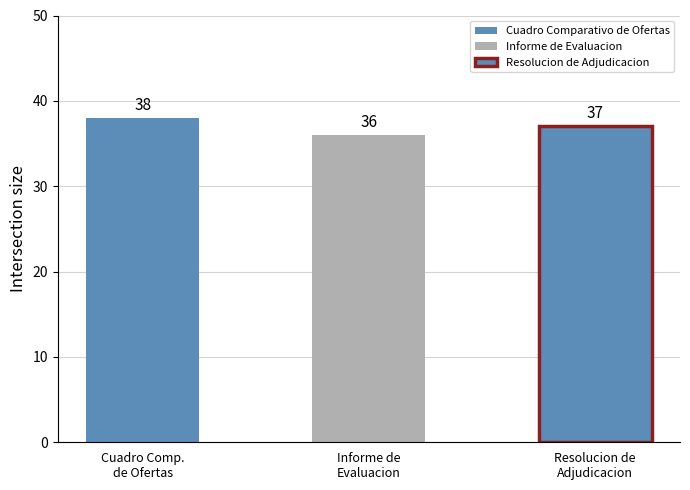

True or false: the data shows 38 at Cuadro Comparativo de Ofertas.

True